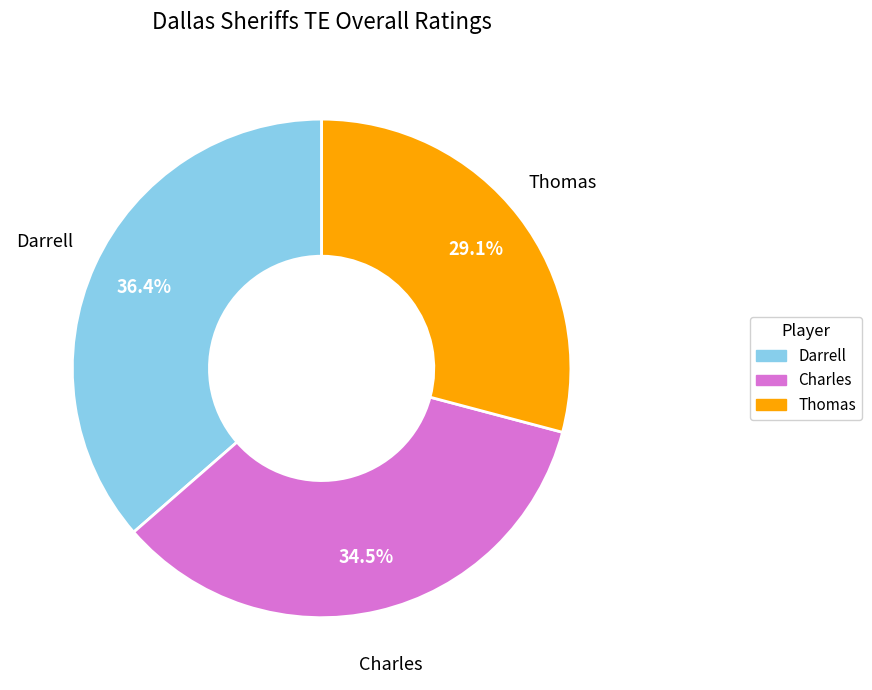

What percentage is the Darrell slice, to the nearest percent?

36%